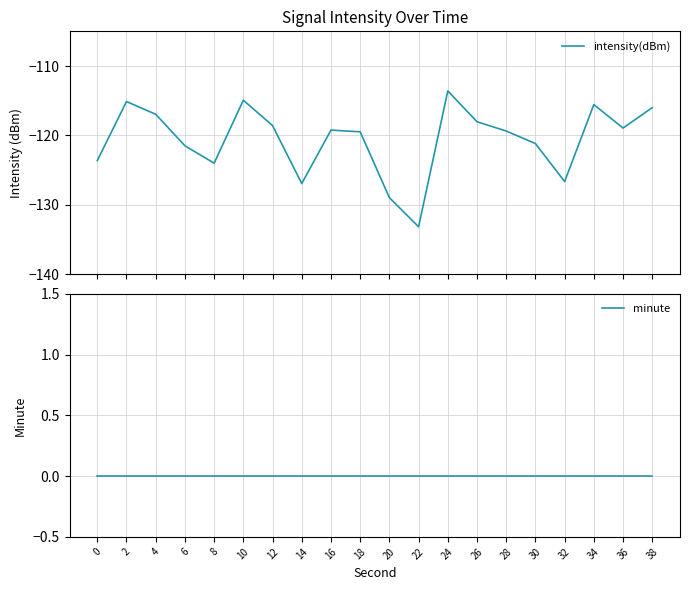

True or false: intensity(dBm) and minute cross at least once.

False